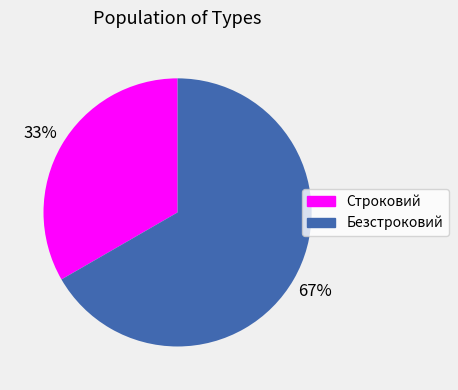

Which slice represents more than half of the pie?

Безстроковий